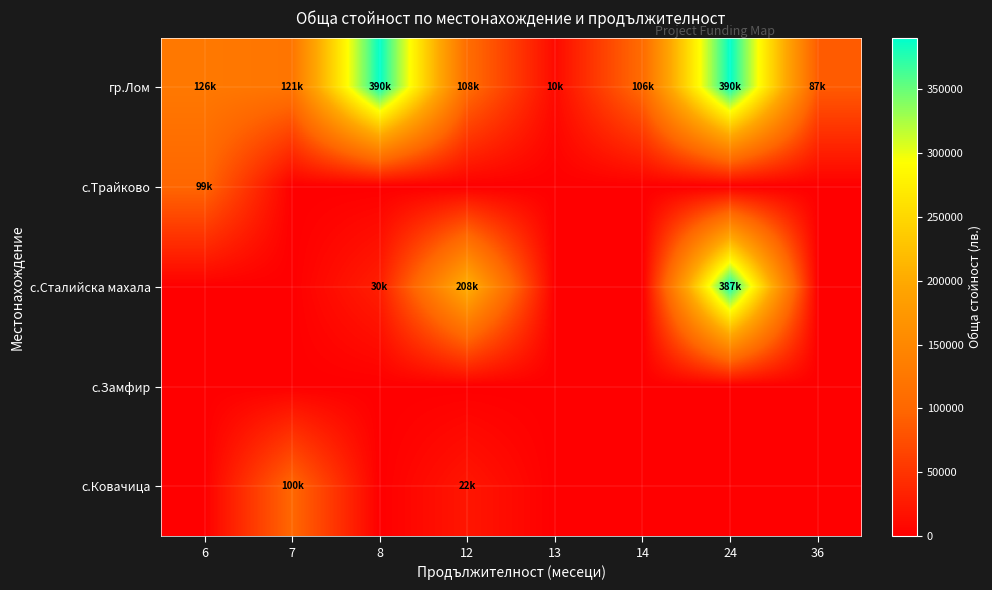

What is the difference between the highest and lowest values at 8?

389550.0